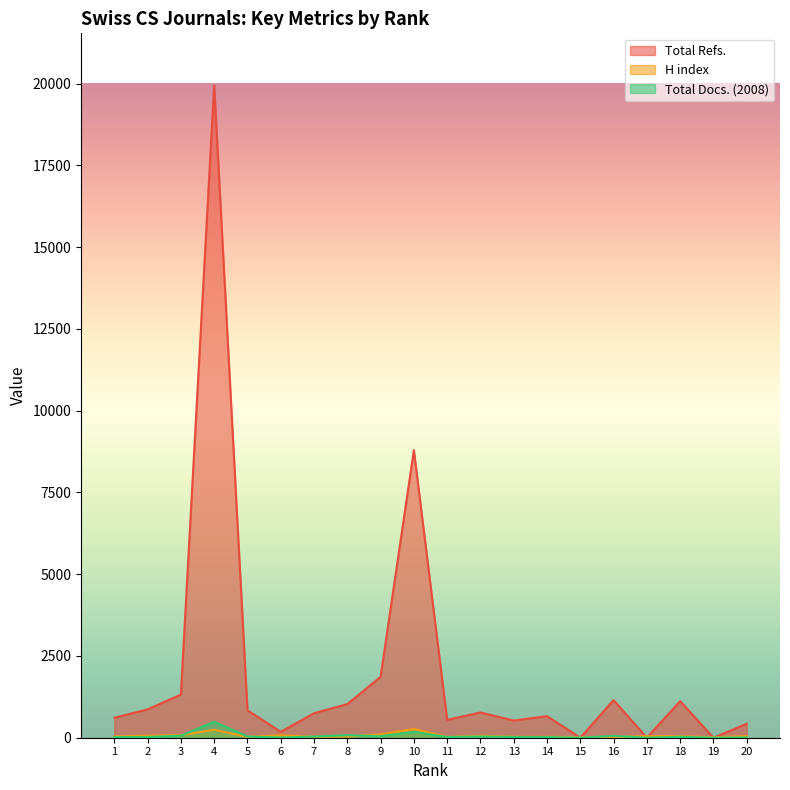

How many lines are shown in the chart?

3